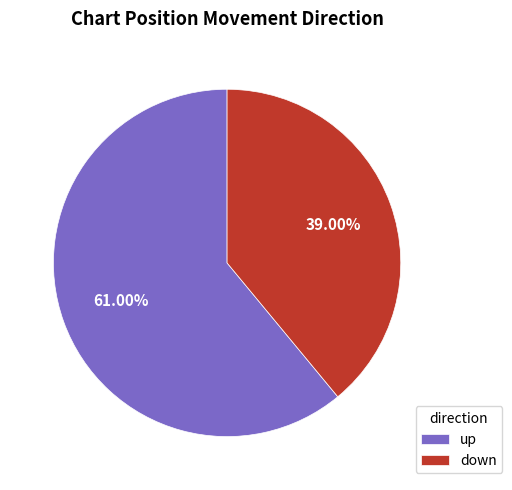

Which category has the biggest portion of the pie?

up